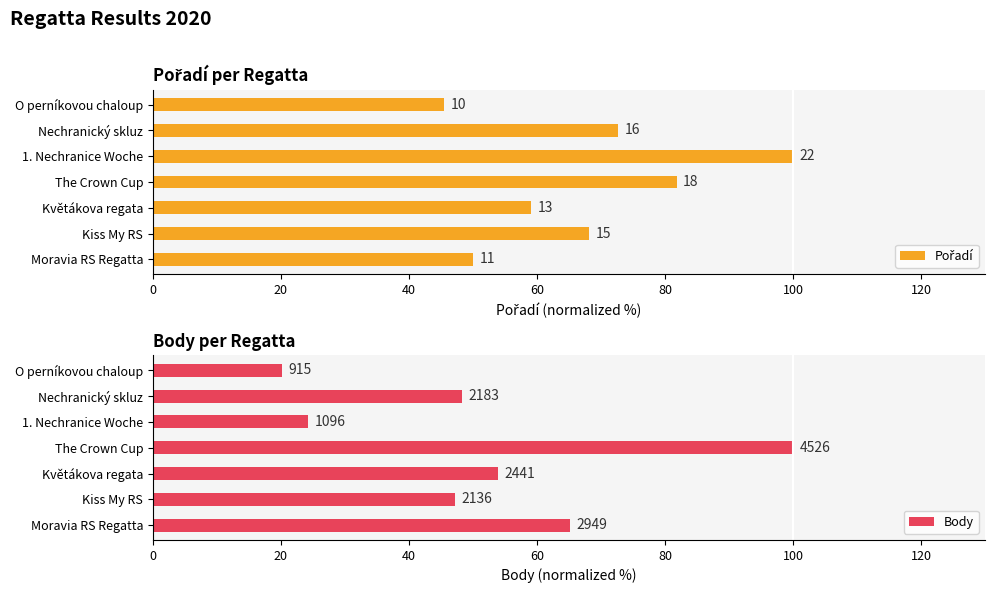

How many bars are there in total?

14